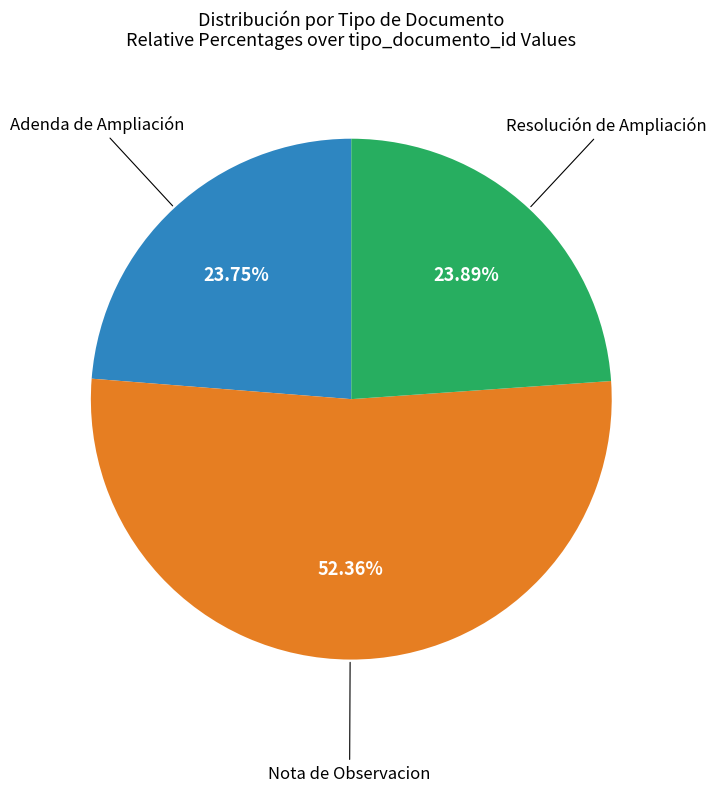

Does any single category account for the majority?

Yes